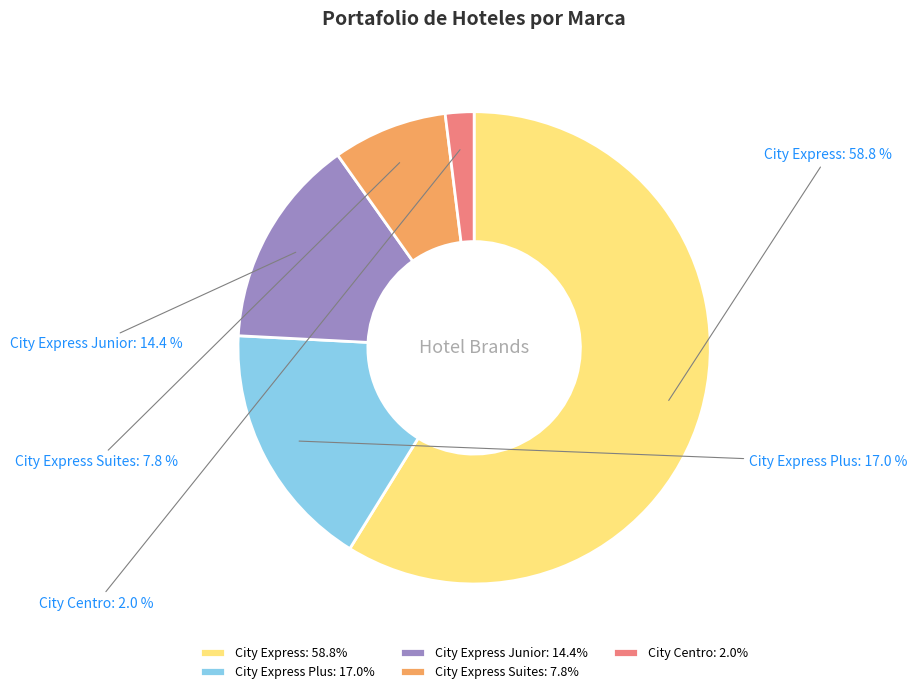

What percentage is the City Express Plus slice, to the nearest percent?

17%